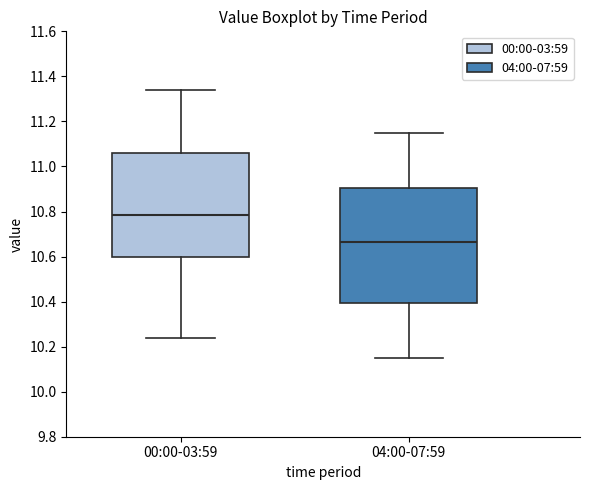

Which box's median line is the highest?

00:00-03:59